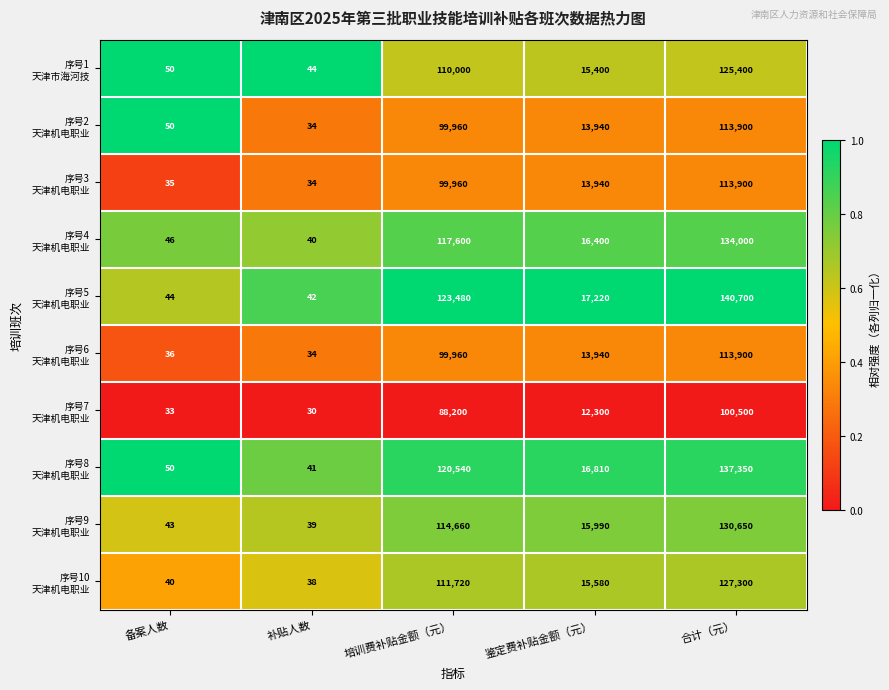

How many series are shown in this chart?

10